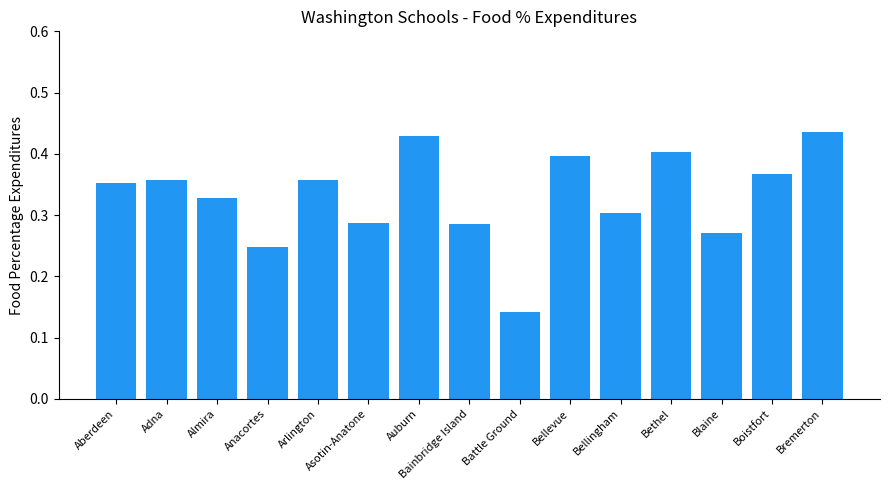

Which label corresponds to the smallest value in the chart?

Battle Ground